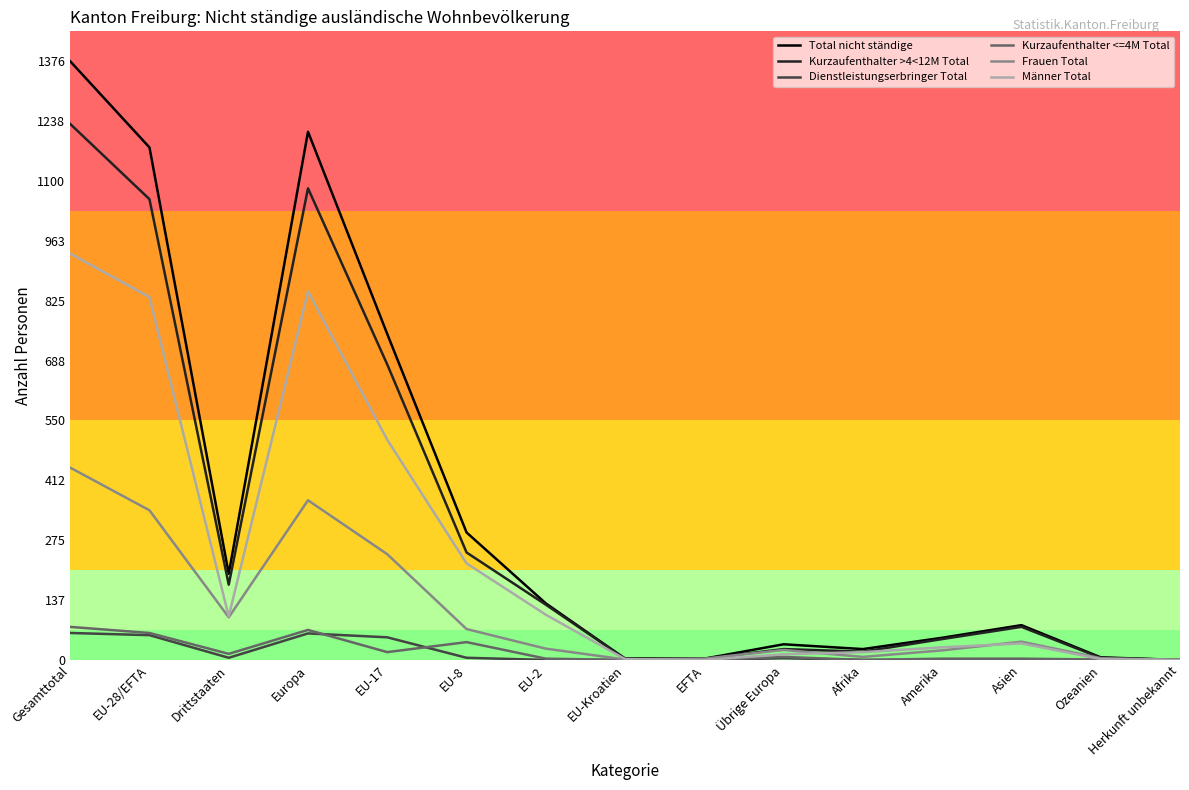

Does the chart display data point markers on the line(s)?

No